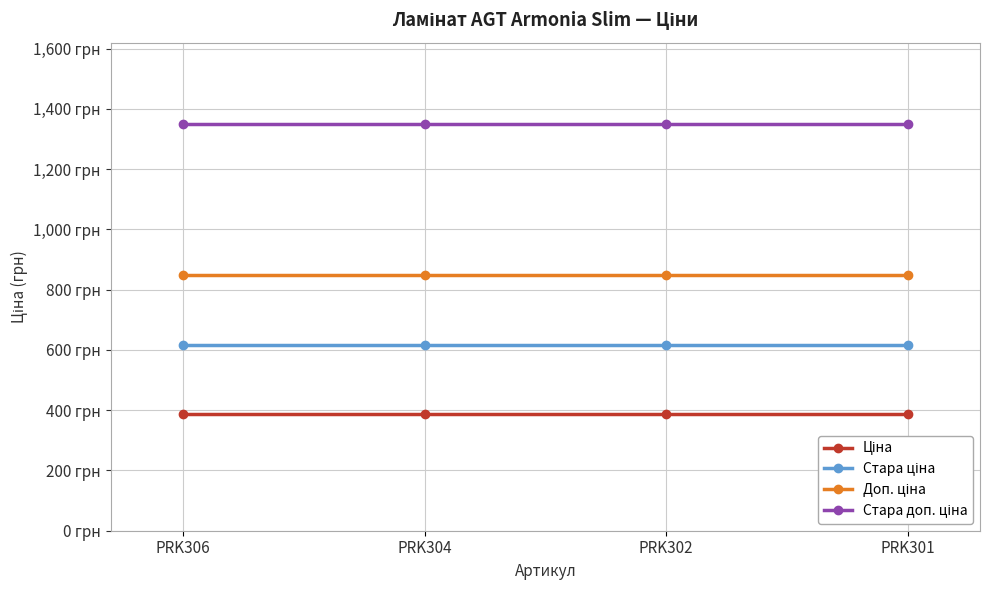

True or false: Стара доп. ціна and Ціна intersect in this chart.

False